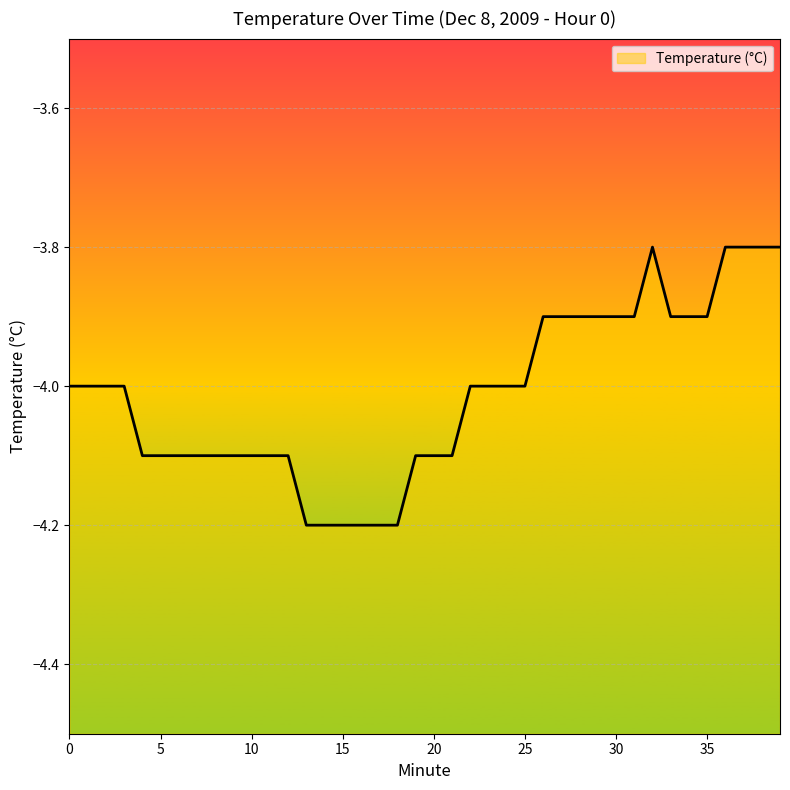

Reading left to right, transcribe all the data shown in this chart.

-4.0	-4.0	-4.0	-4.0	-4.1	-4.1	-4.1	-4.1	-4.1	-4.1	-4.1	-4.1	-4.1	-4.2	-4.2	-4.2	-4.2	-4.2	-4.2	-4.1	-4.1	-4.1	-4.0	-4.0	-4.0	-4.0	-3.9	-3.9	-3.9	-3.9	-3.9	-3.9	-3.8	-3.9	-3.9	-3.9	-3.8	-3.8	-3.8	-3.8